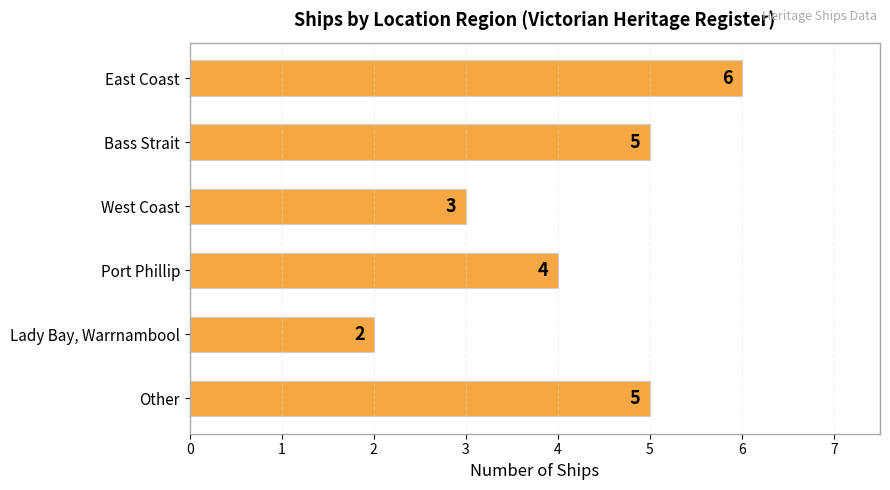

What position from the top is East Coast?

1